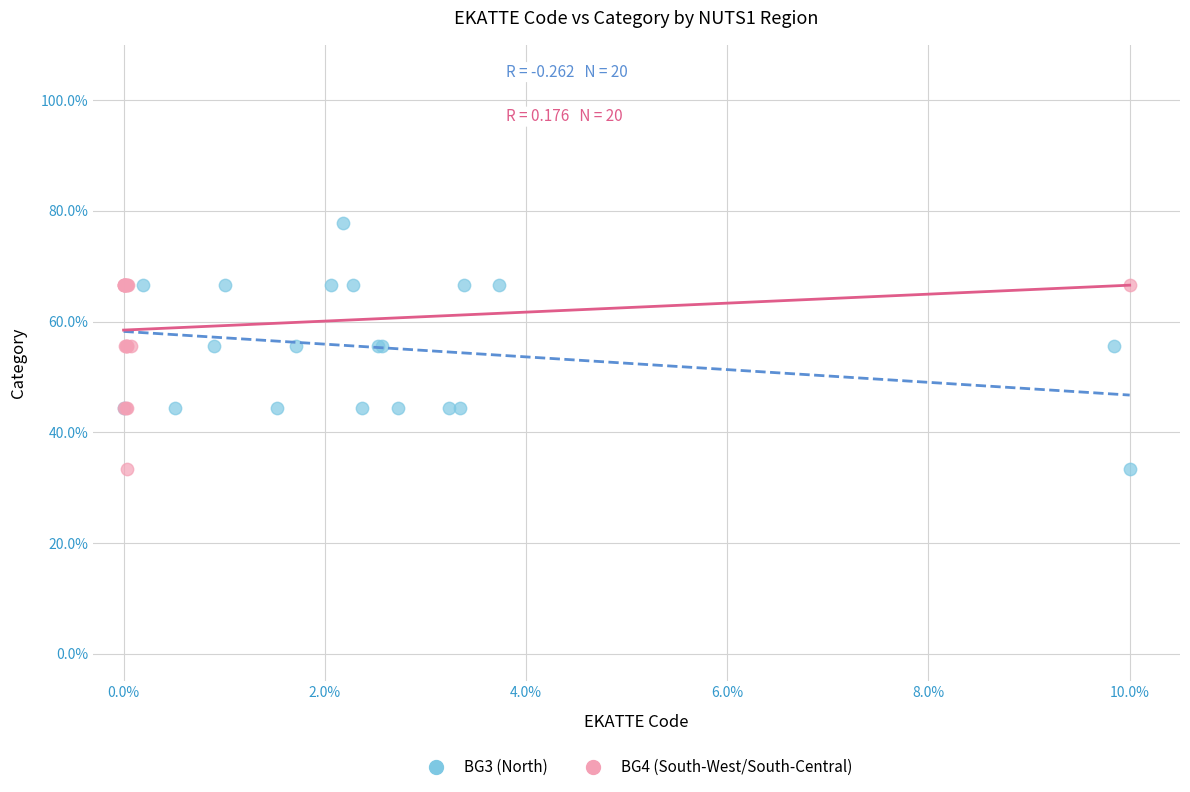

Which series has the largest Y range (max minus min)?

BG3 (North)